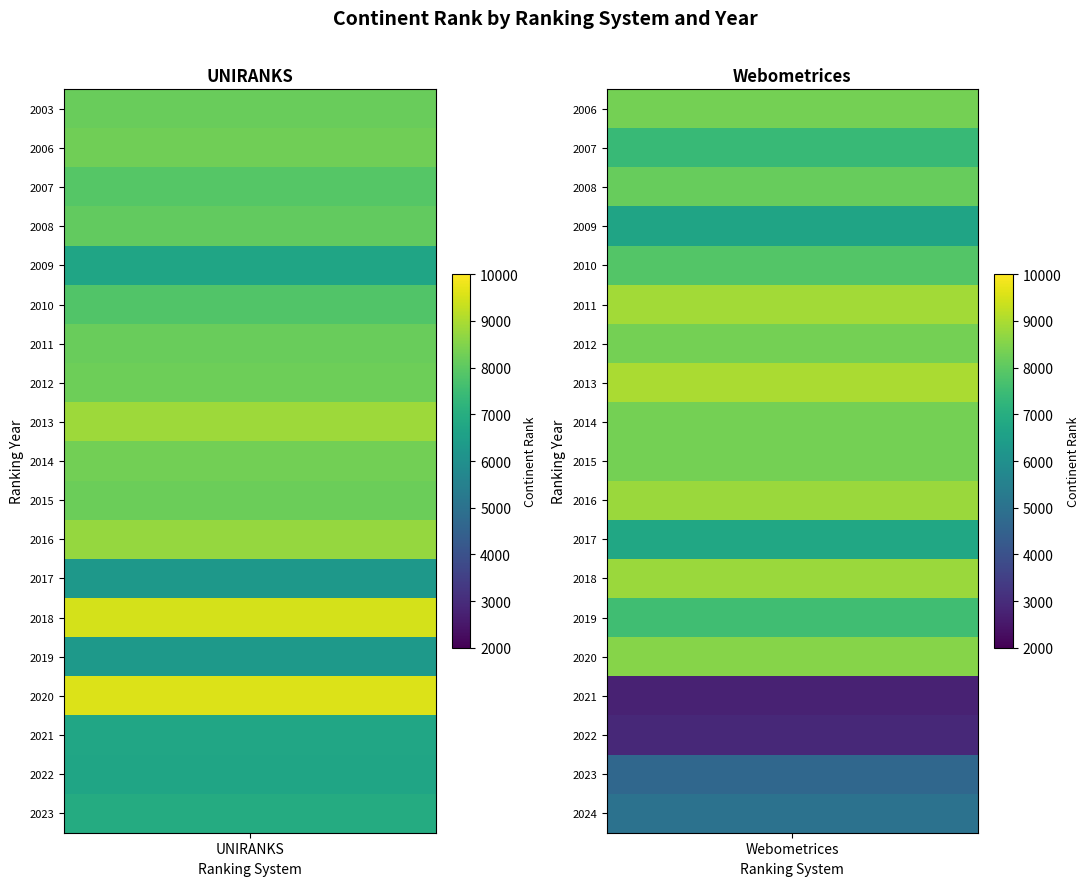

Which series has the largest range (max minus min)?

Webometrices